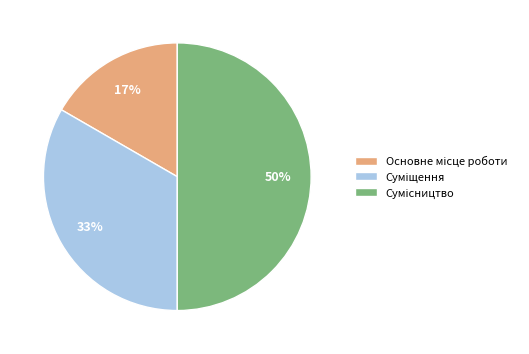

To the nearest percent, what is the difference between the largest and smallest slice percentages?

33%